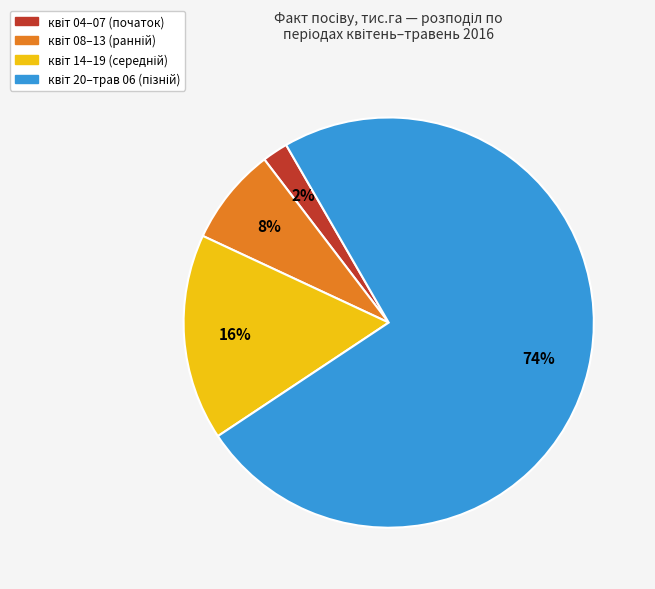

How many slices are in this pie chart?

4